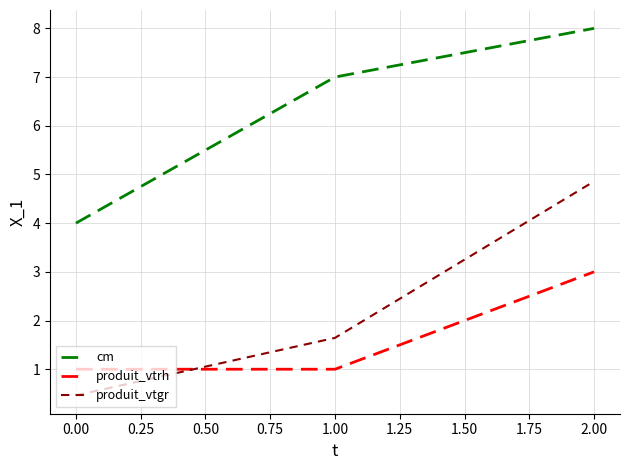

Count the number of data series in this chart.

3